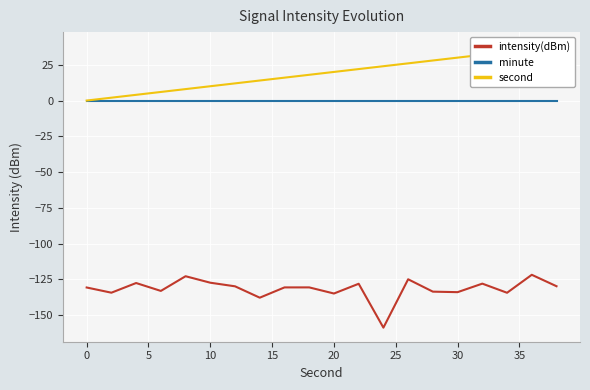

True or false: intensity(dBm) and minute intersect in this chart.

False